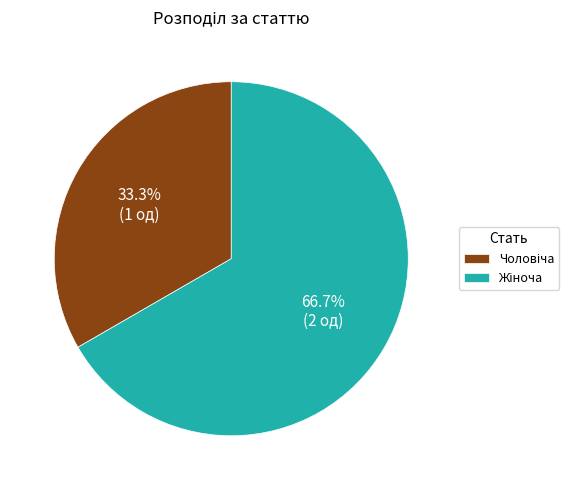

Is there any slice that represents more than half of the pie?

Yes